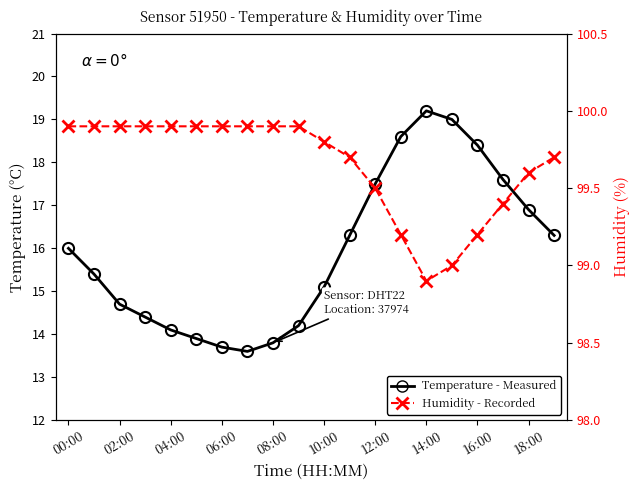

True or false: Temperature - Measured has more than 1 points higher than both neighbors.

False